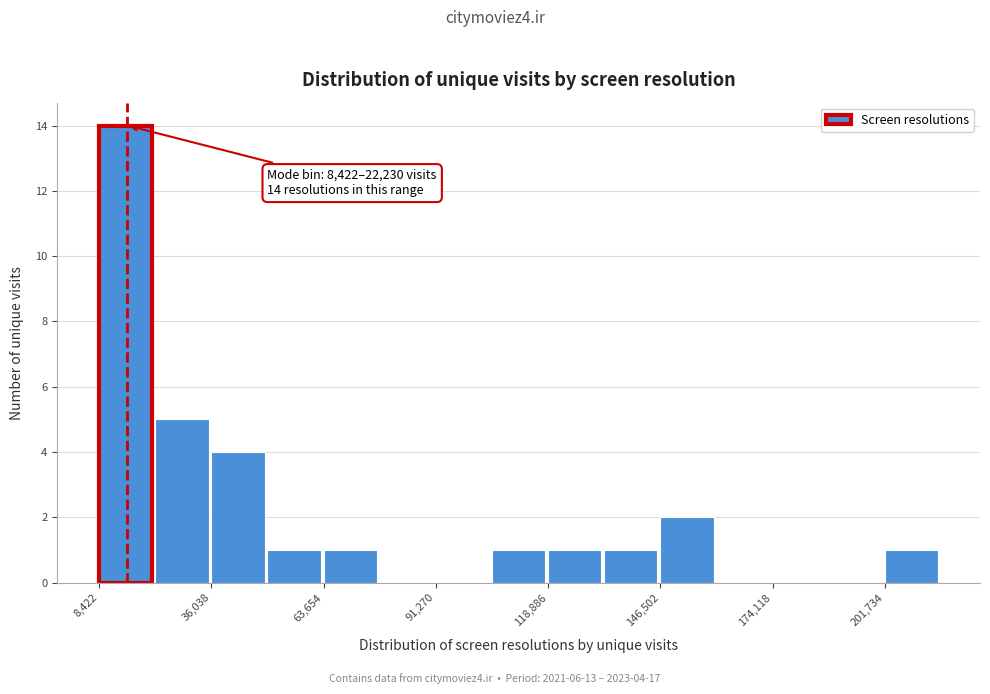

Read against the x-axis, roughly where is the centre of the tallest bar?

15000